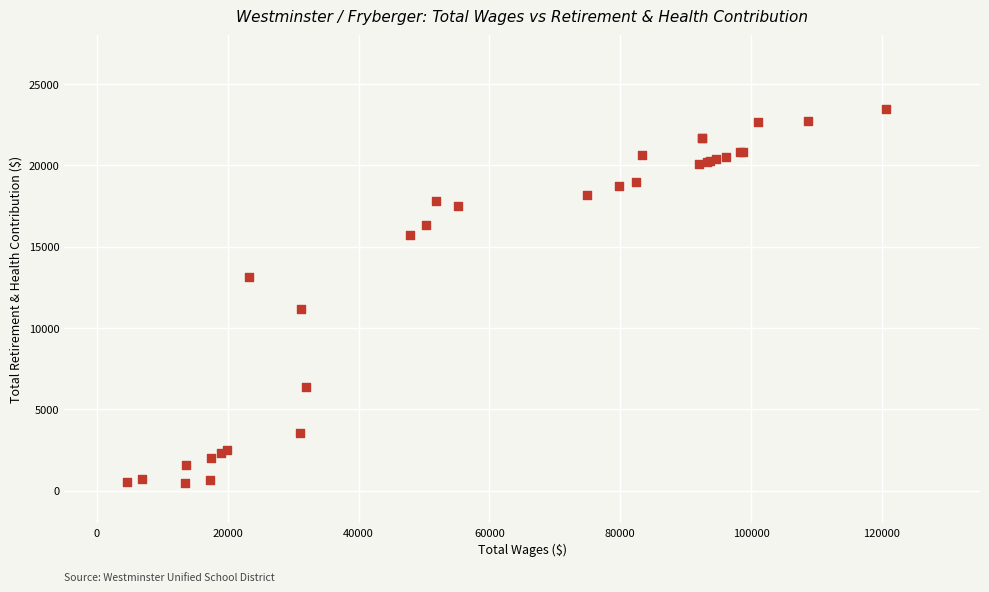

What Y value in the scatter plot is closest to 11984?

11181